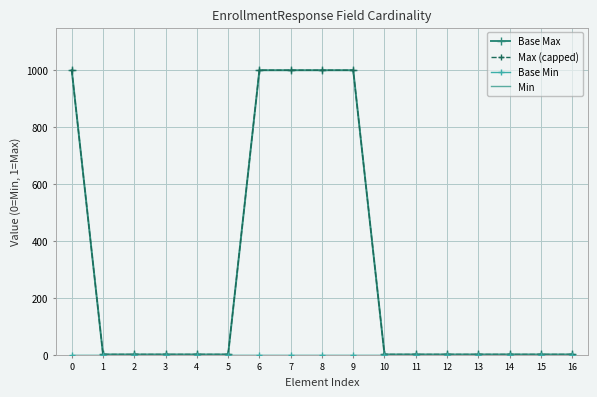

What is the difference between the maximum and minimum values in the Base Max series?

998